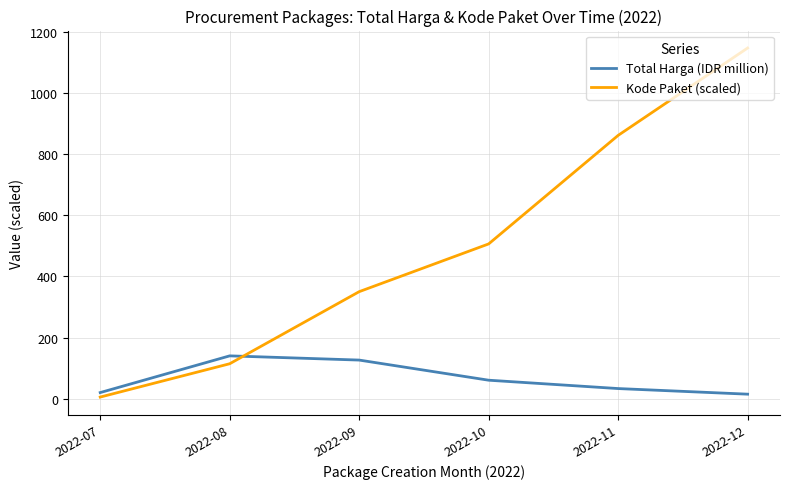

Which series has the largest range (max minus min)?

Kode Paket (scaled)